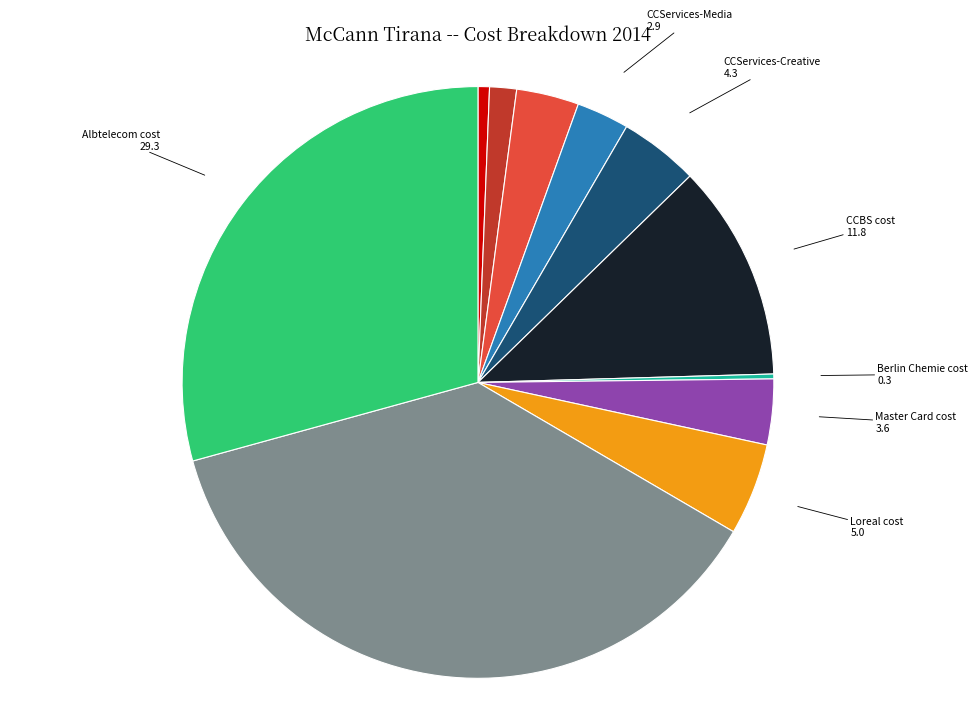

Is there any slice that represents more than half of the pie?

No